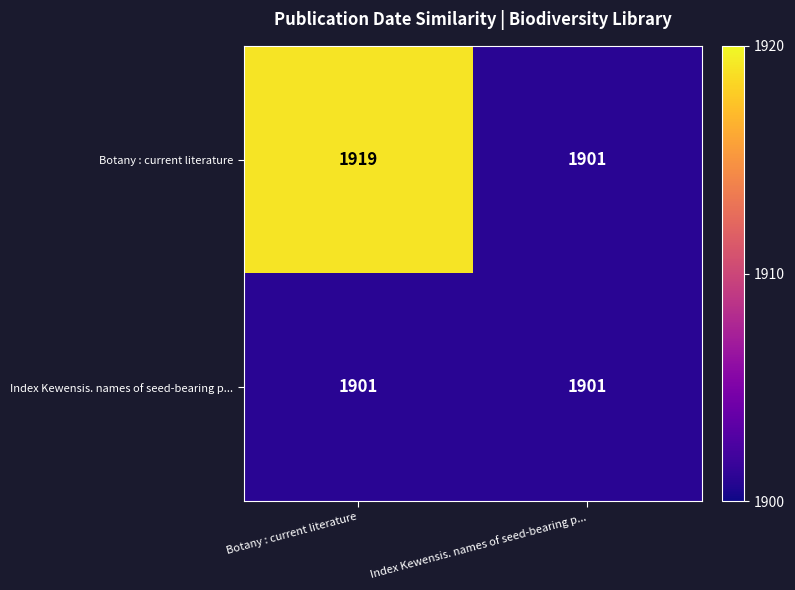

At which category is the sum across all series the highest?

Botany : current literature